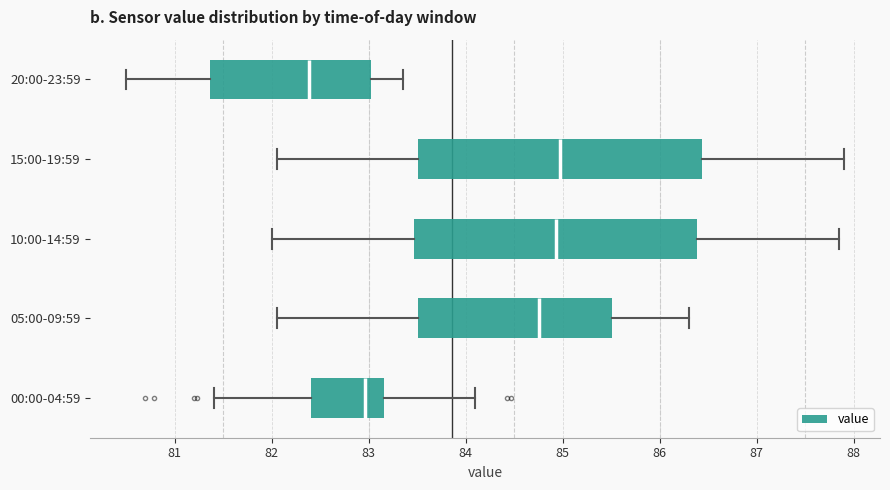

Reading bottom to top, read every box against the x-axis: the position of its median line, the range the box covers, and the ends of its whiskers. The values are not printed on the chart, so give them approximately, as read against the axis.

00:00-04:59: median 83.0, box 82.4 to 83.2, whiskers 81.4 to 84.1
05:00-09:59: median 84.8, box 83.5 to 85.5, whiskers 82.1 to 86.3
10:00-14:59: median 84.9, box 83.5 to 86.4, whiskers 82.0 to 87.9
15:00-19:59: median 85.0, box 83.5 to 86.4, whiskers 82.1 to 87.9
20:00-23:59: median 82.4, box 81.4 to 83.0, whiskers 80.5 to 83.4